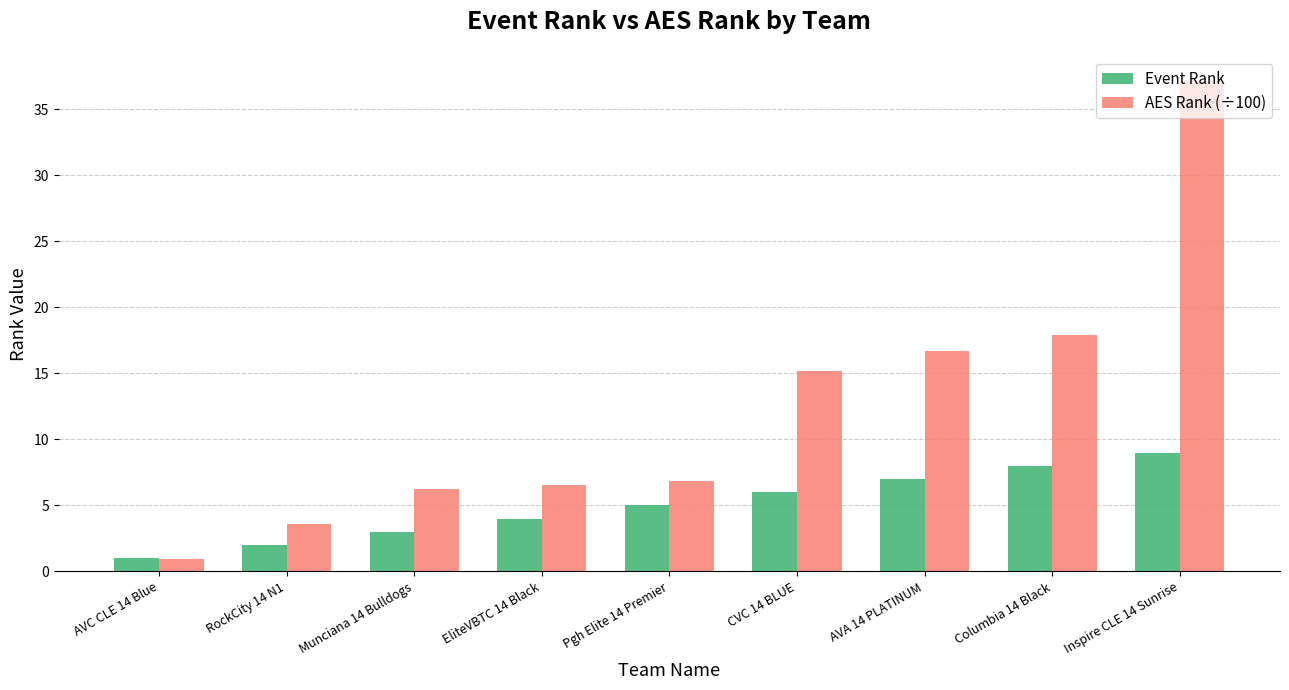

What is the label of the 4th bar from the left?

EliteVBTC 14 Black